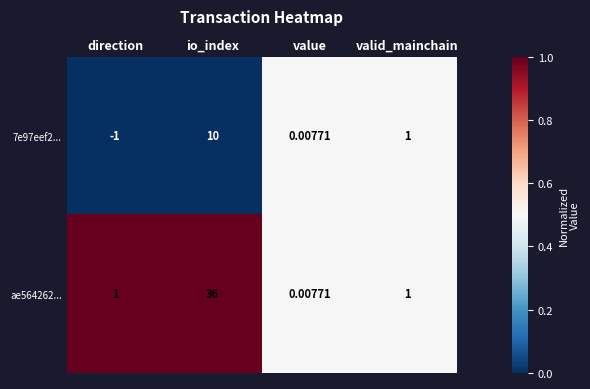

Where does the 7e97eef2... series first go above 1?

io_index